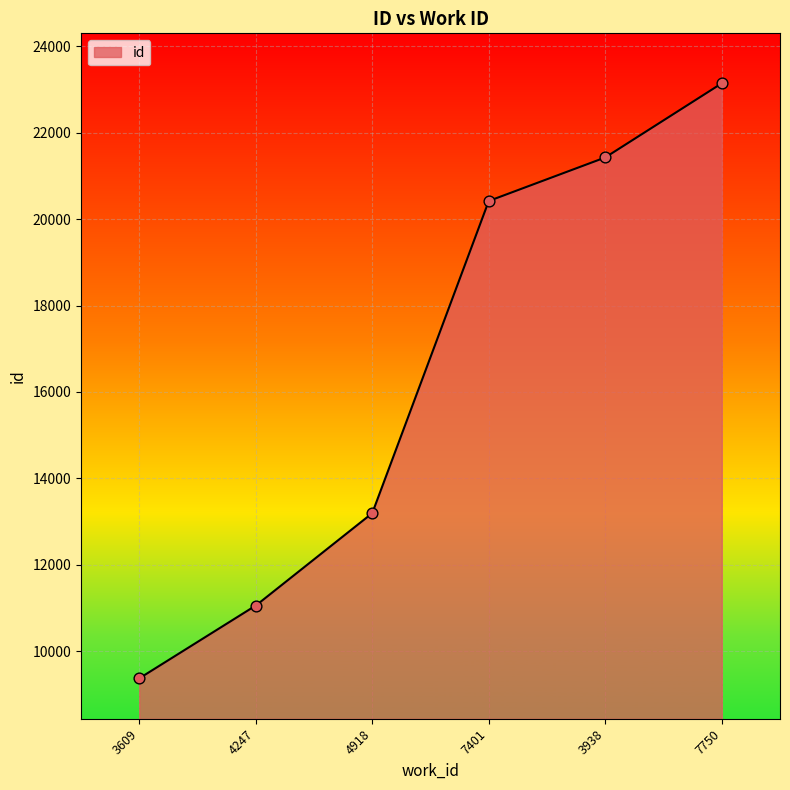

Between 7401 and 3938, which is larger?

3938